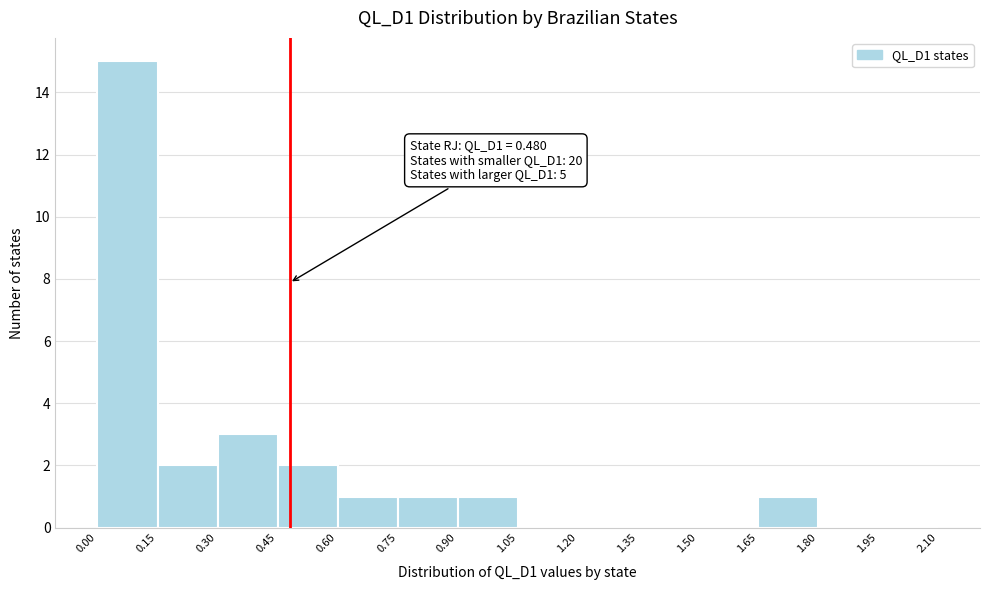

Over which range of the x-axis is the bar tallest?

0.00 to 0.15